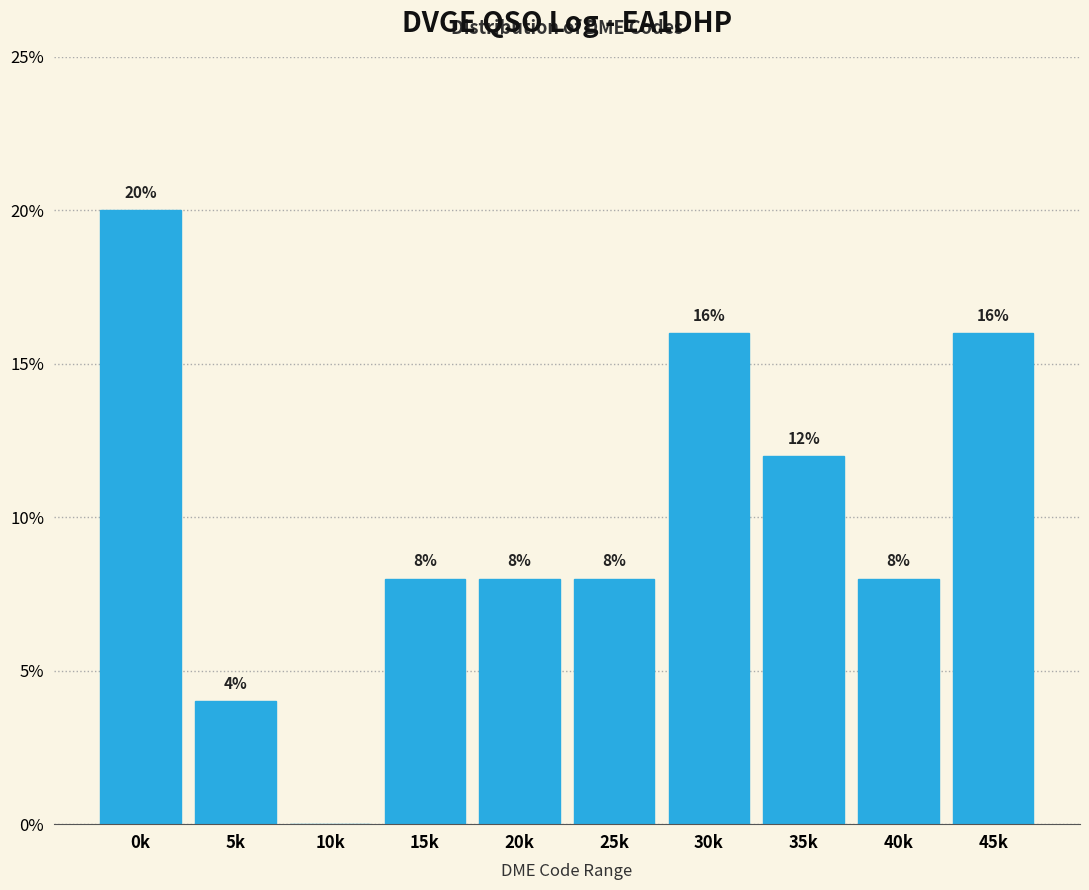

At which category does the chart reach its peak across all series?

0k